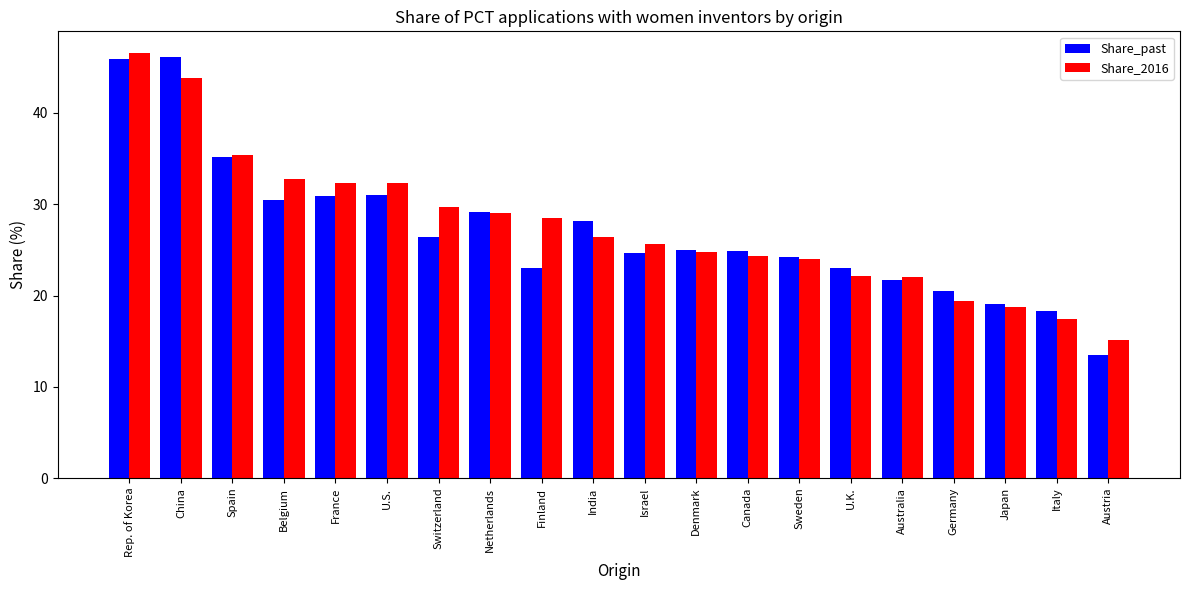

What is the average value of the Share_past series?

27.1